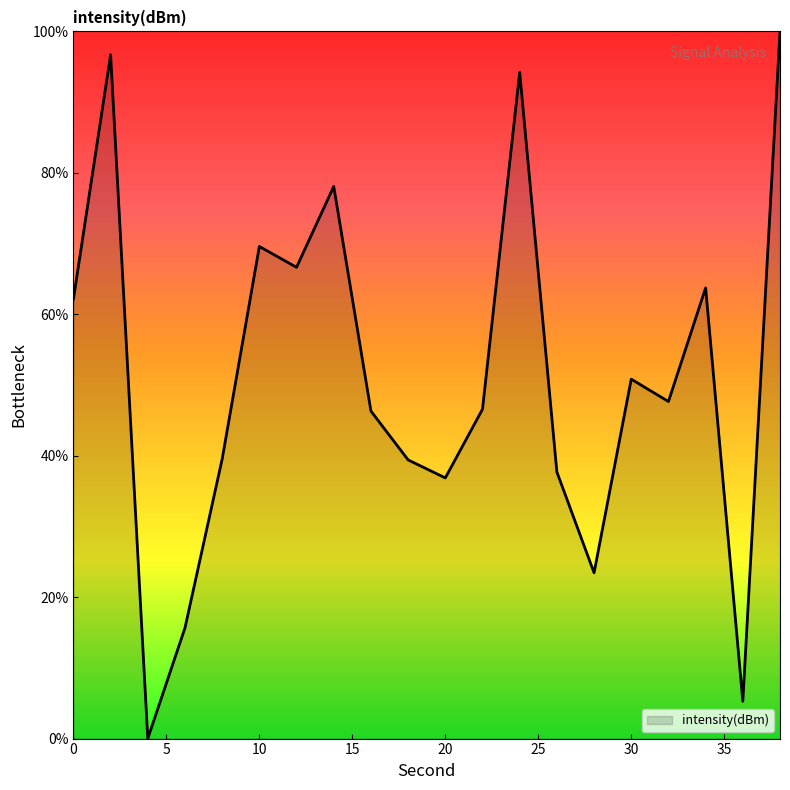

What is the greatest value displayed?

100.0